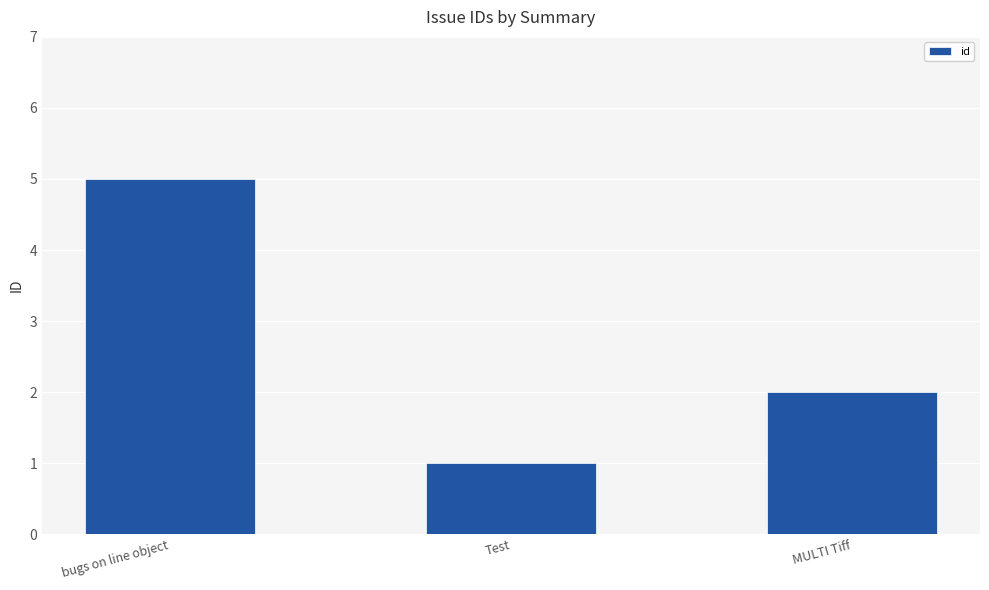

The chart shows a value of 1 at Test. True or false?

True